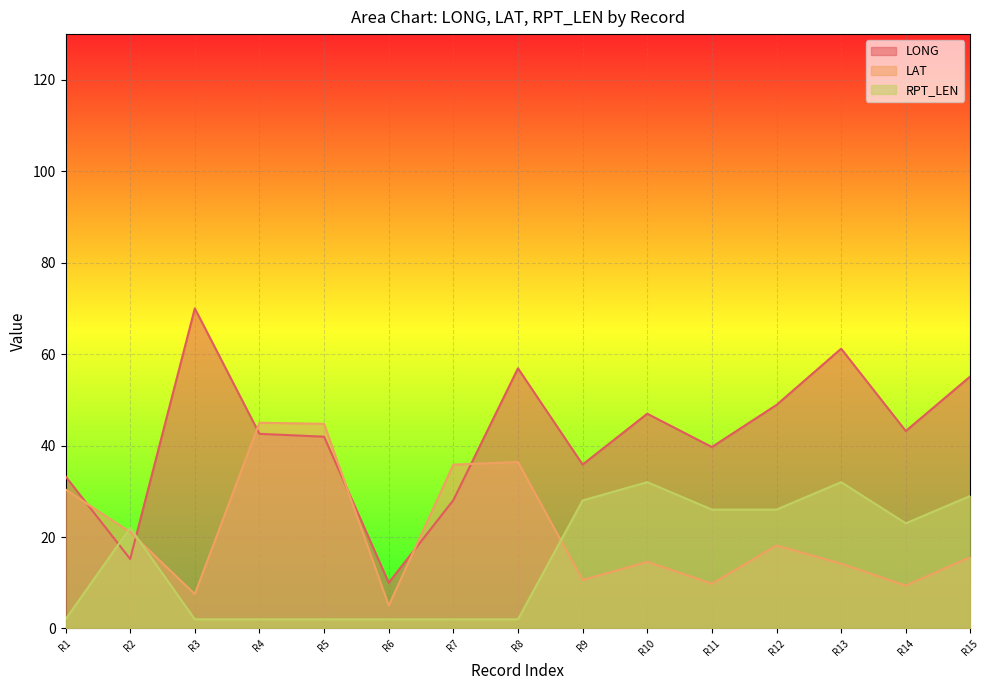

Read the RPT_LEN value at R11.

26.0